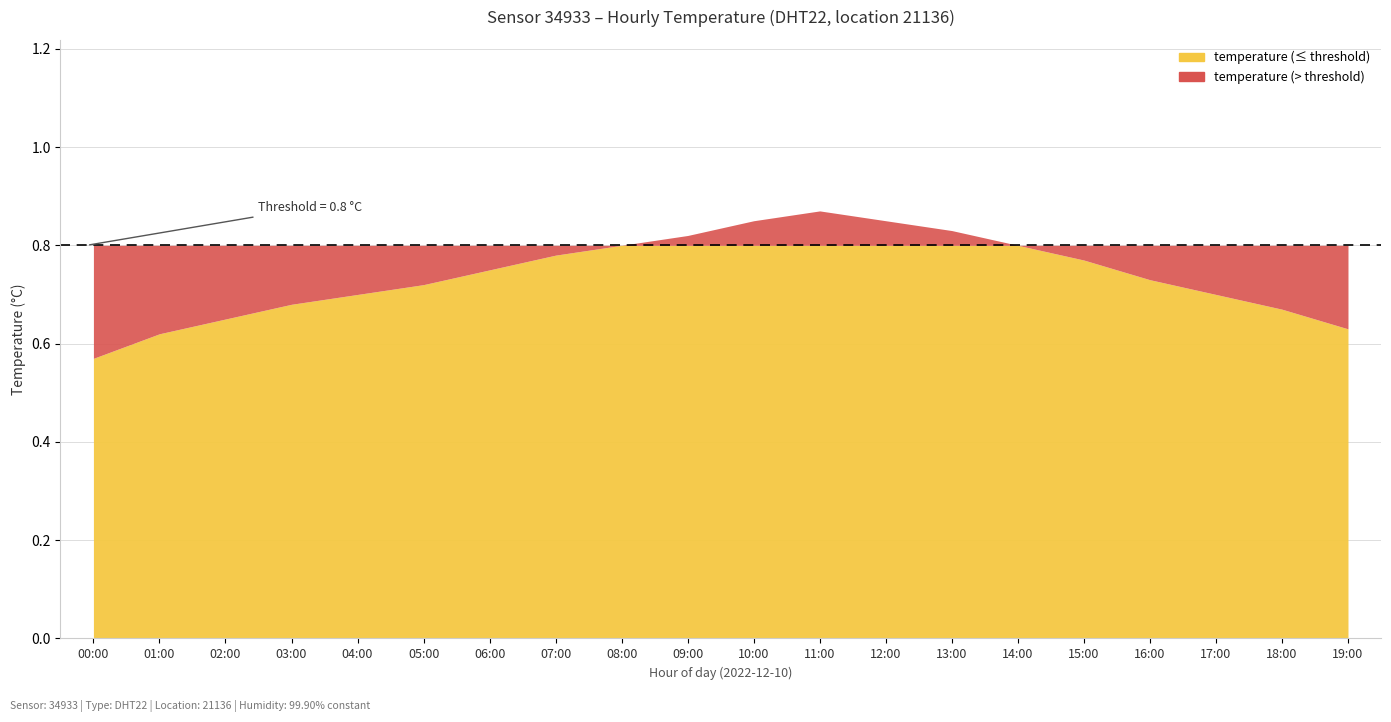

Count the number of categories in the chart.

20